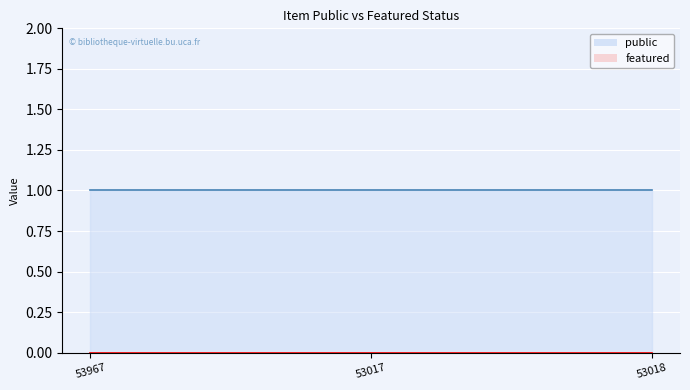

Reading left to right, transcribe all the data shown in this chart.

public: 1	1	1
featured: 0	0	0